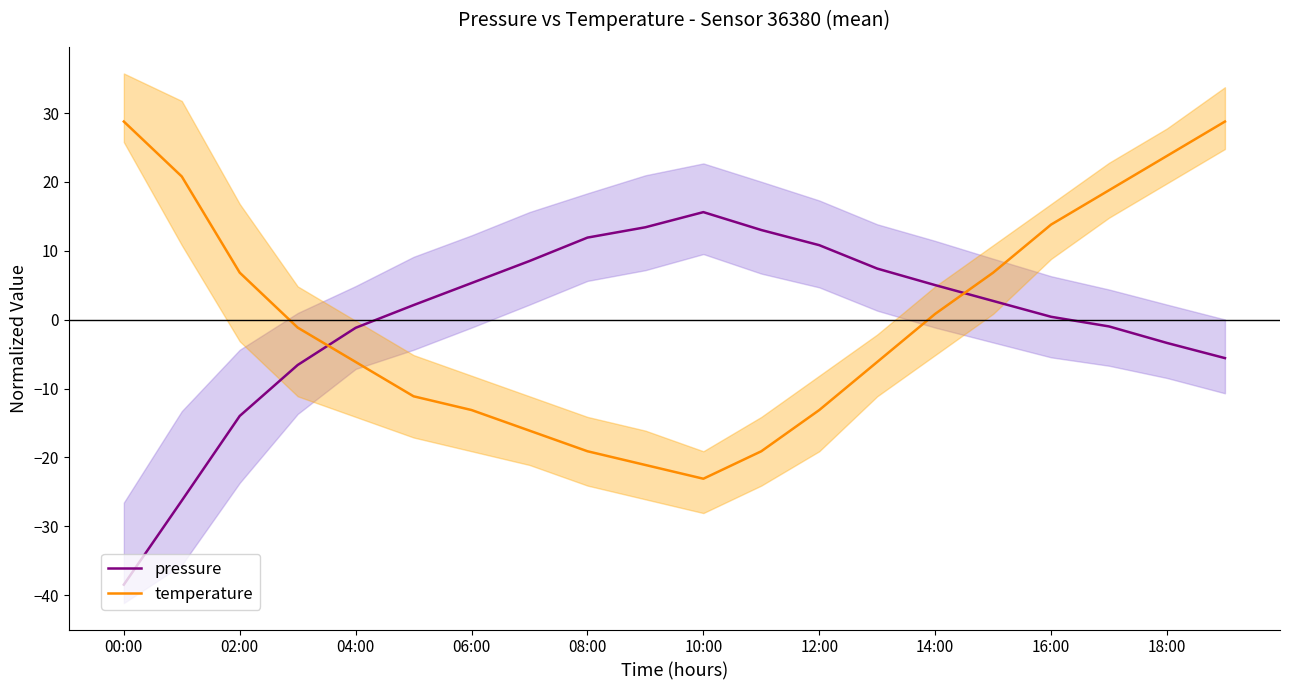

At which label does pressure reach its minimum?

00:00